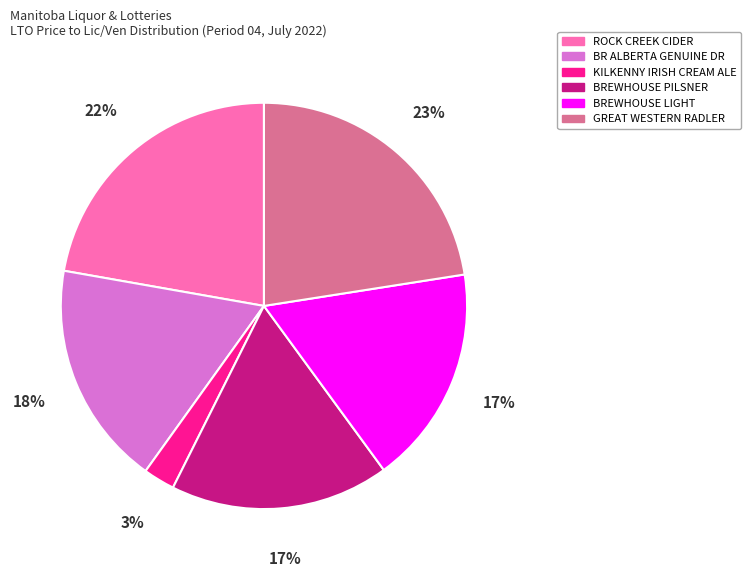

Is there any slice that represents more than half of the pie?

No